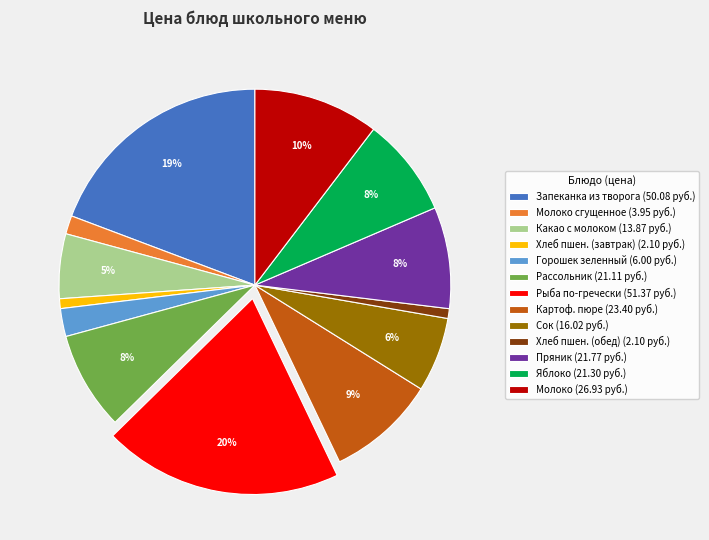

Does Какао с молоком (13.87 руб.) represent more than half of the total?

No